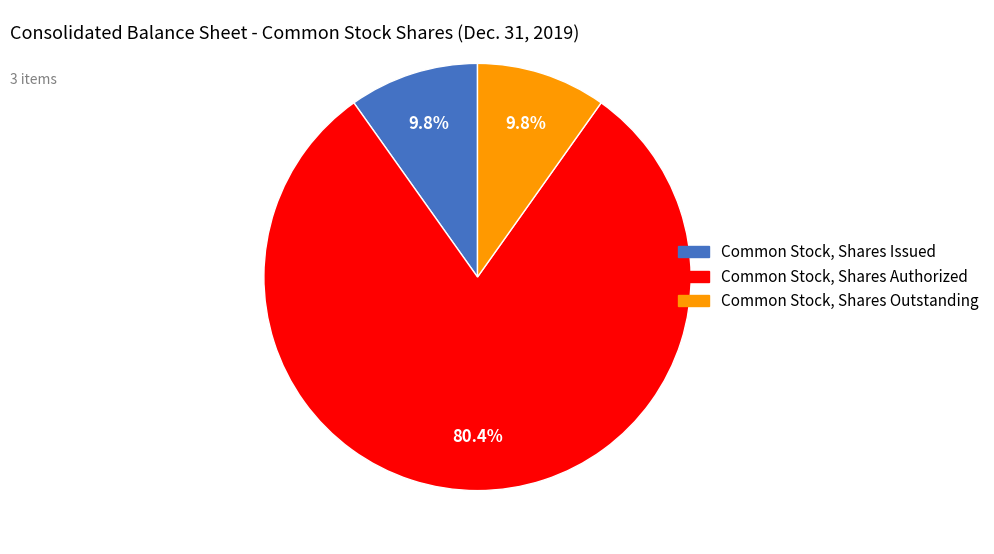

Is Common Stock, Shares Issued the majority of the pie?

No